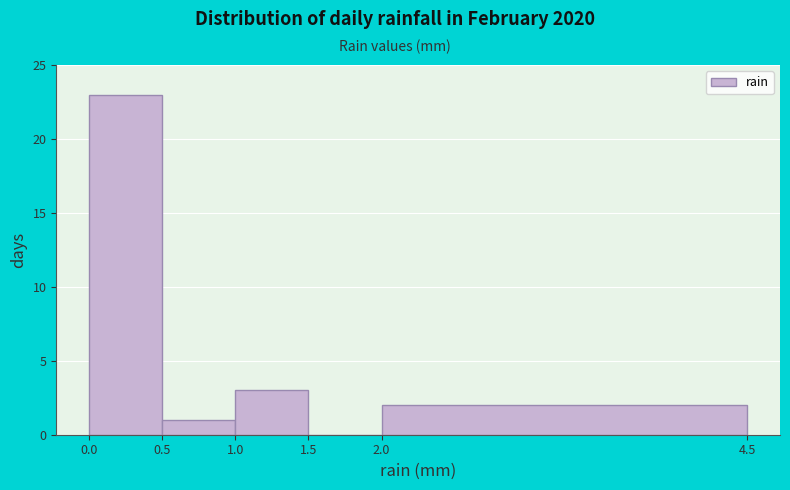

Which range on the x-axis has the tallest bar?

0.0 to 0.5